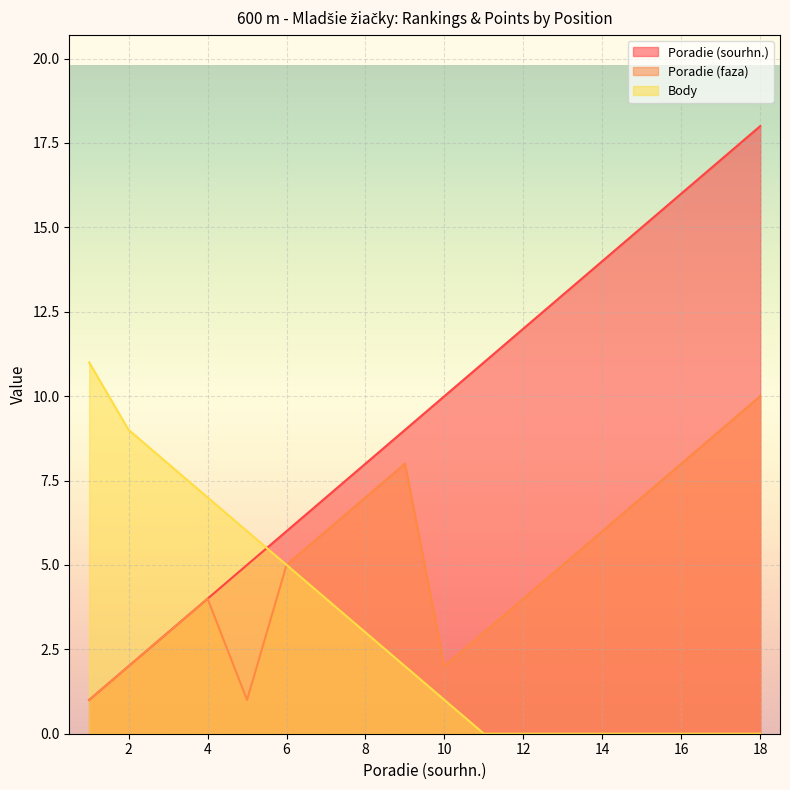

What is the value of the Body point at the 6th from the left?

5